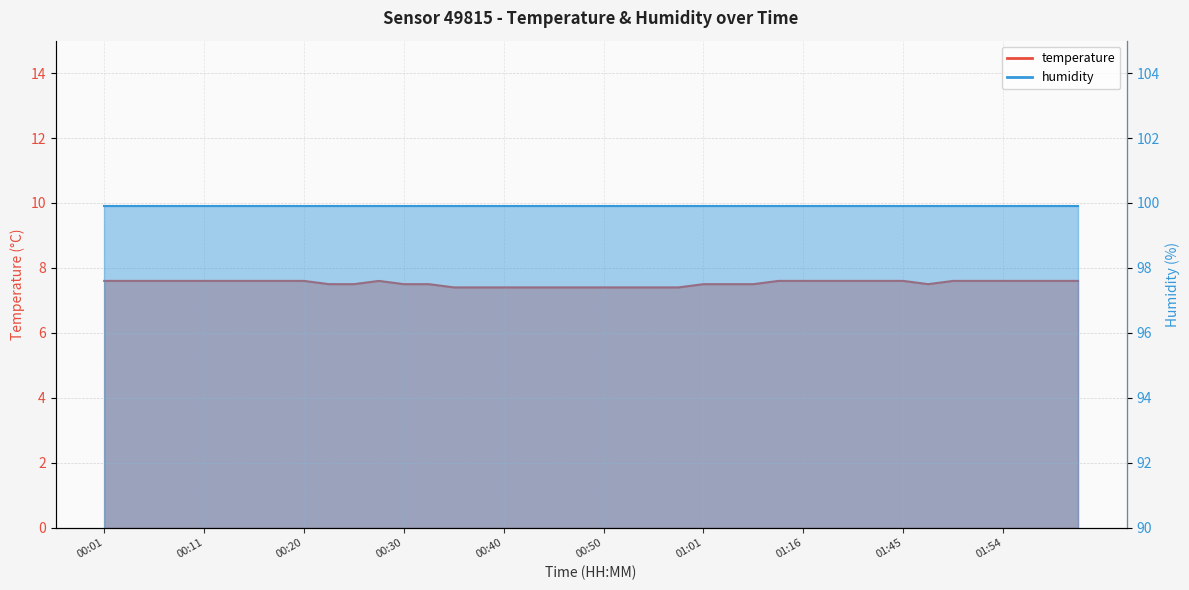

Reading left to right, what are all the values shown in this chart?

00:01=7.6	00:03=7.6	00:06=7.6	00:08=7.6	00:11=7.6	00:13=7.6	00:16=7.6	00:18=7.6	00:20=7.6	00:23=7.5	00:25=7.5	00:28=7.6	00:30=7.5	00:33=7.5	00:35=7.4	00:38=7.4	00:40=7.4	00:43=7.4	00:45=7.4	00:48=7.4	00:50=7.4	00:53=7.4	00:56=7.4	00:58=7.4	01:01=7.5	01:03=7.5	01:11=7.5	01:13=7.6	01:16=7.6	01:37=7.6	01:40=7.6	01:42=7.6	01:45=7.6	01:47=7.5	01:50=7.6	01:52=7.6	01:54=7.6	01:57=7.6	02:00=7.6	02:02=7.6